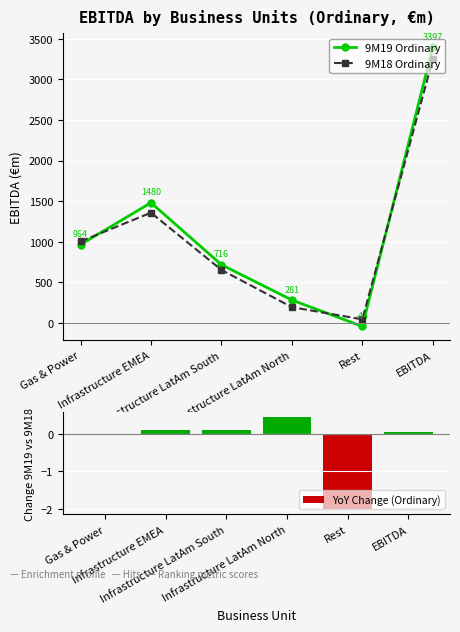

What value does the 9M18 Ordinary series have at Infrastructure EMEA?

1357